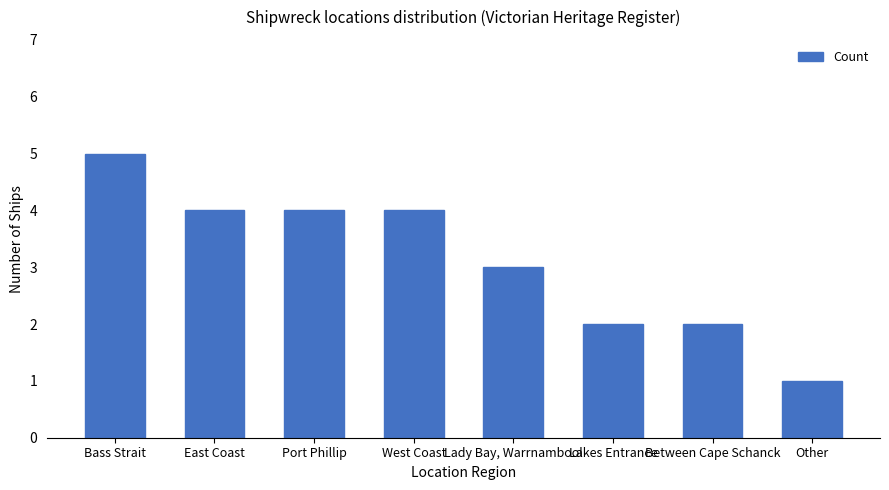

What is the label of the 6th bar from the right?

Port Phillip